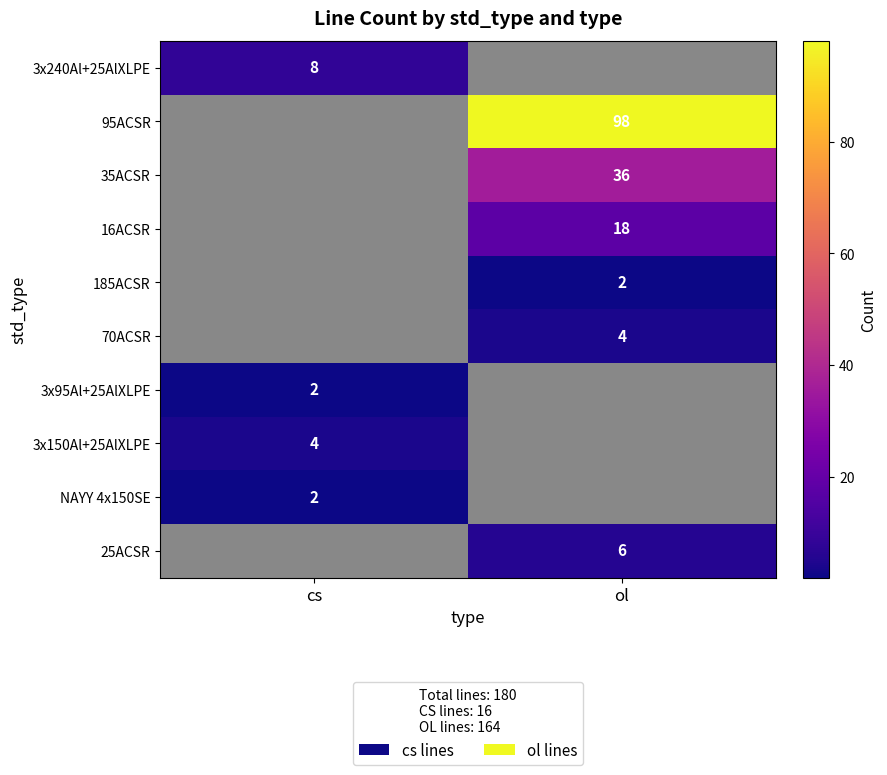

The 35ACSR series shows 22 at ol. True or false?

False